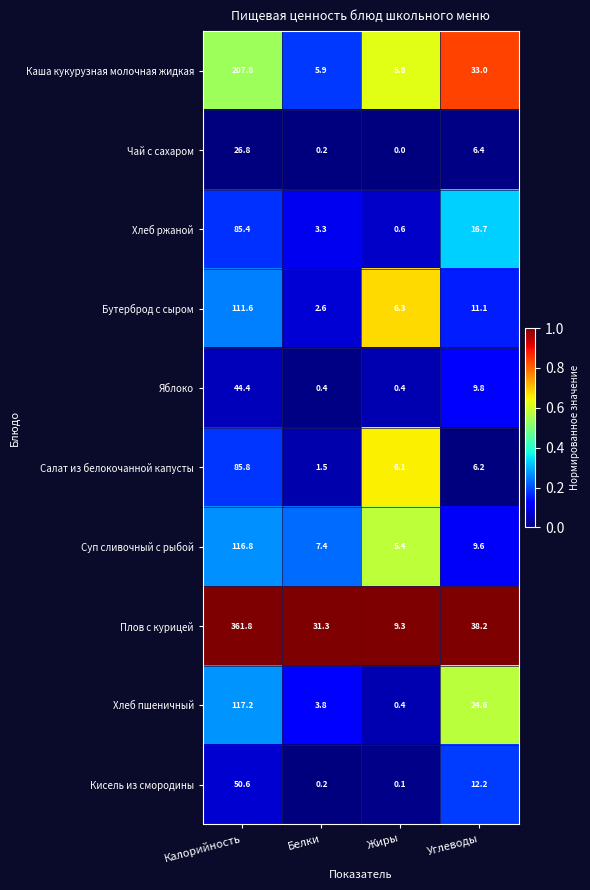

Is it true that Плов с курицей equals 31.3 at Белки?

True